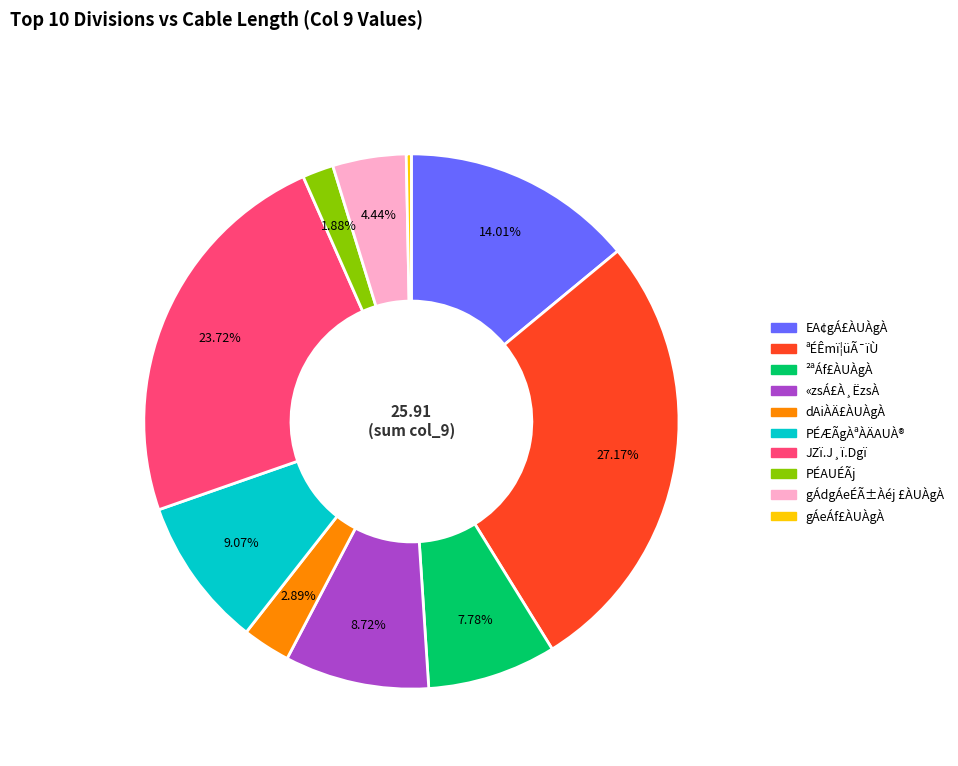

To the nearest percent, what is the difference between the largest and smallest slice percentages?

27%